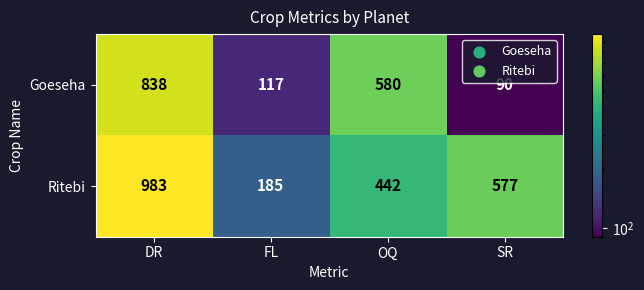

Which series changed the most between OQ and SR?

Goeseha